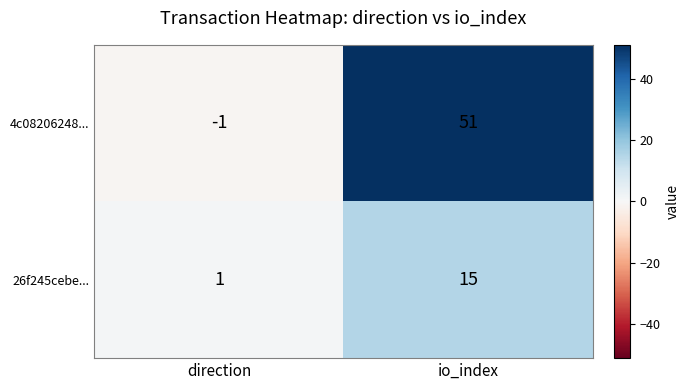

At which label is 26f245cebe... closest to 8?

direction